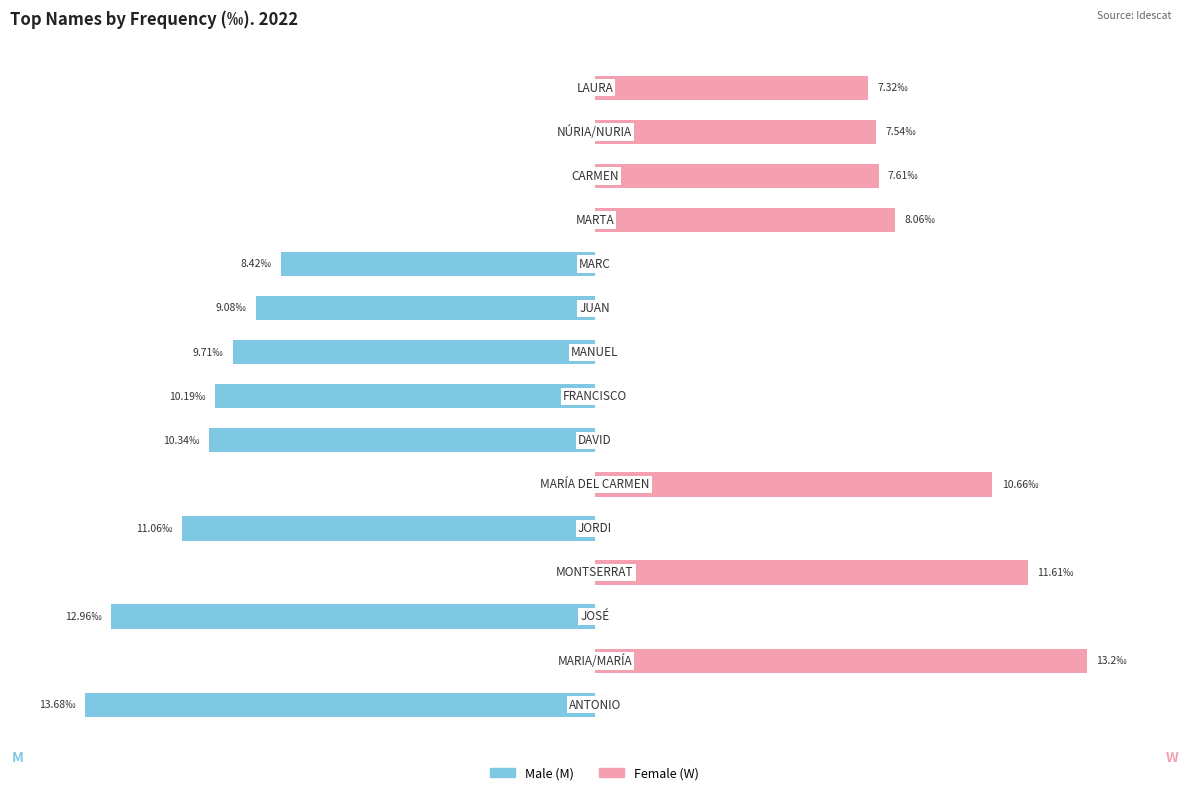

How many values in M are below zero?

8